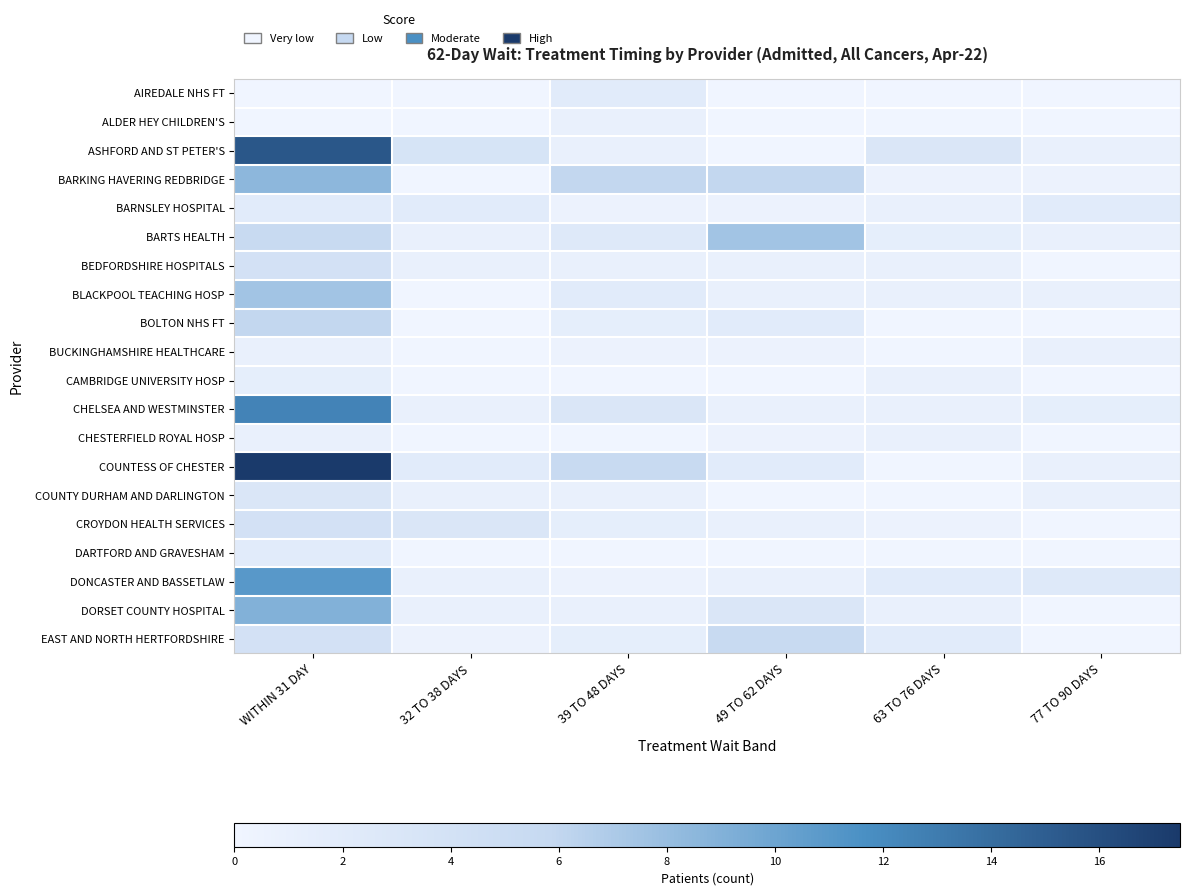

Which series has the largest range (max minus min)?

COUNTESS OF CHESTER